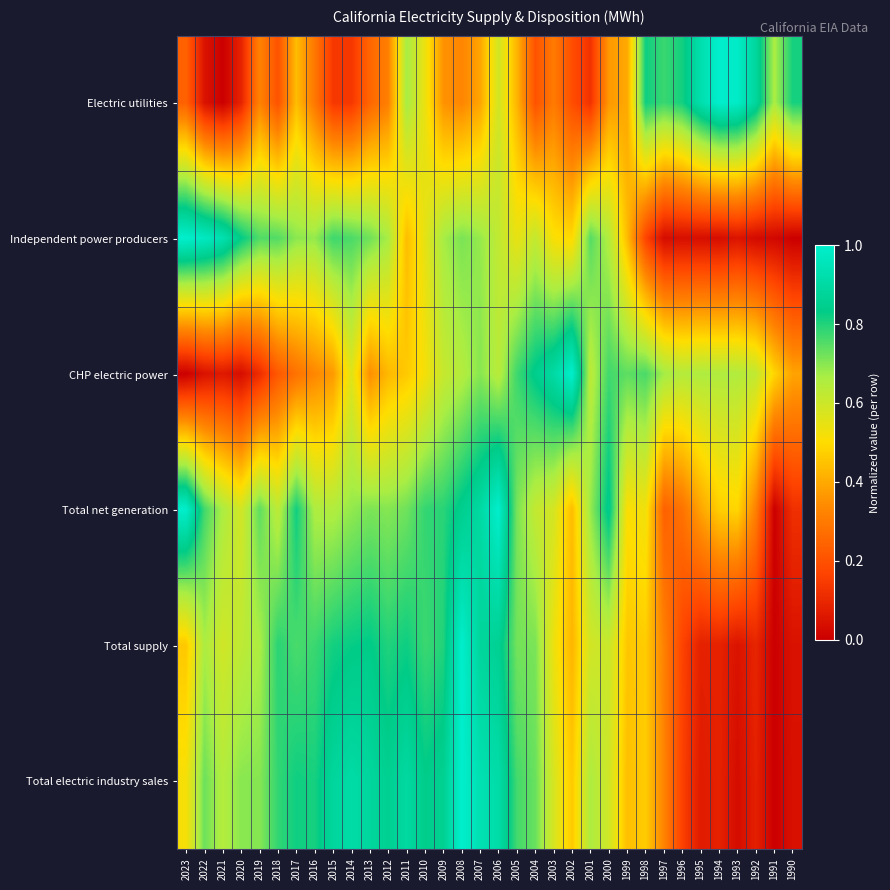

Which has a higher value, 1993 or 1998?

1993